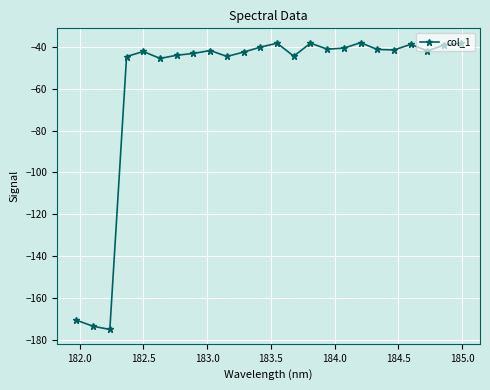

What is the value of the 6th point from the left?

-45.4